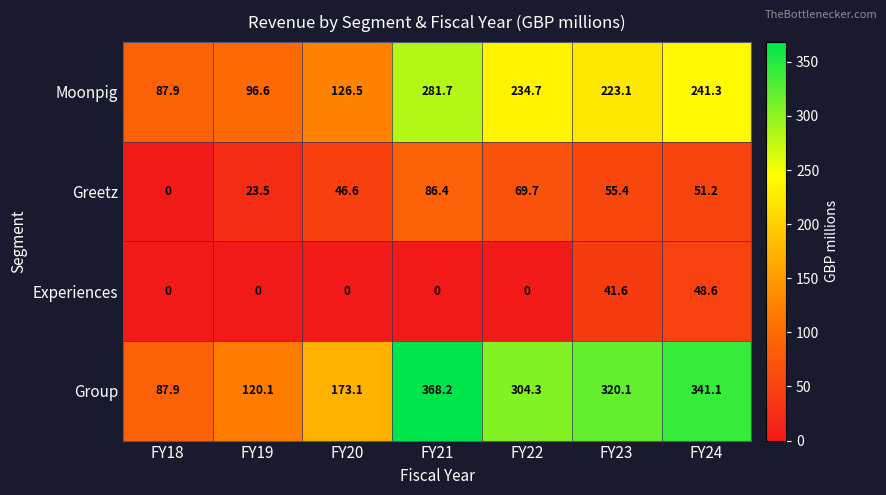

At FY24, list the series in order from smallest to largest.

Experiences, Greetz, Moonpig, Group